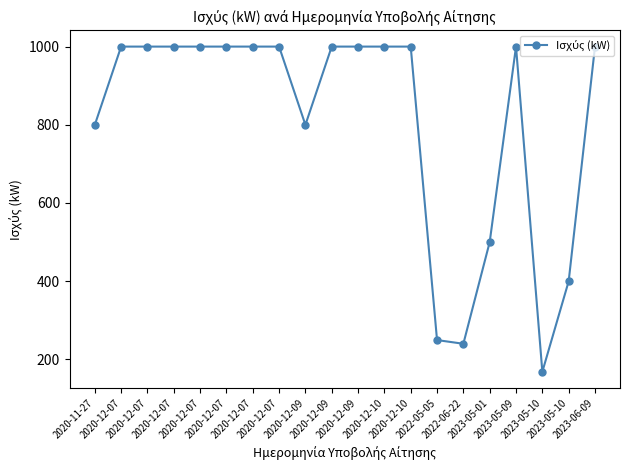

Rank the categories by value from lowest to highest.

2023-05-10, 2022-06-22, 2022-05-05, 2023-05-10, 2023-05-01, 2020-11-27, 2020-12-09, 2023-06-09, 2020-12-07, 2020-12-07, 2020-12-07, 2020-12-07, 2020-12-10, 2020-12-10, 2023-05-09, 2020-12-07, 2020-12-07, 2020-12-07, 2020-12-09, 2020-12-09